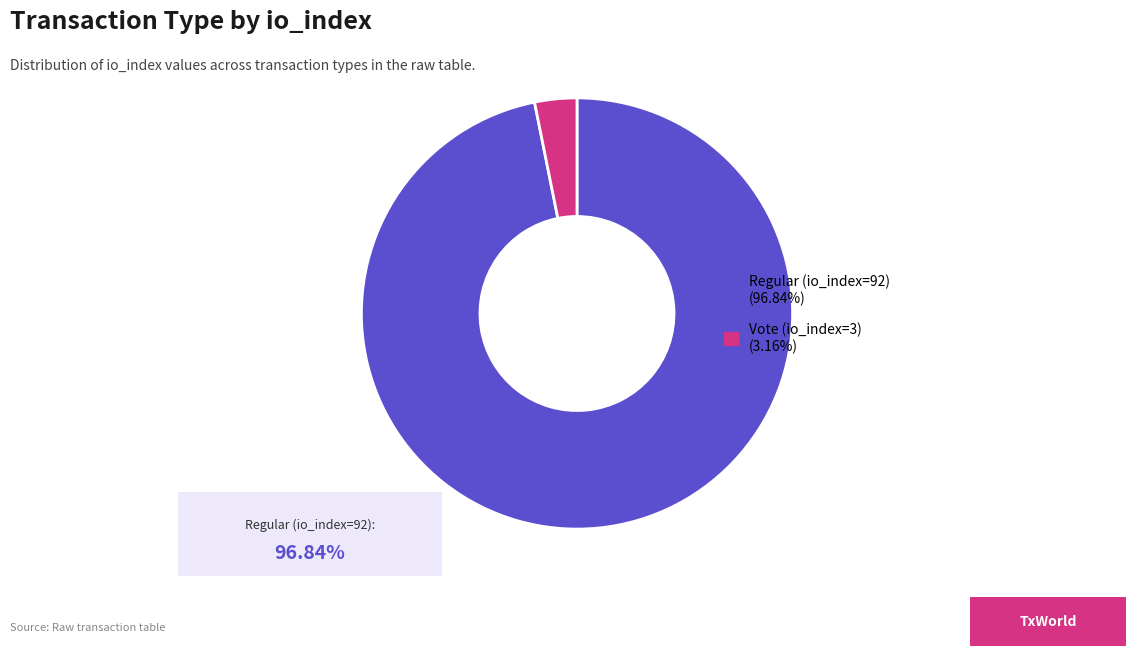

What is the smallest slice in the pie chart?

Vote (io_index=3)